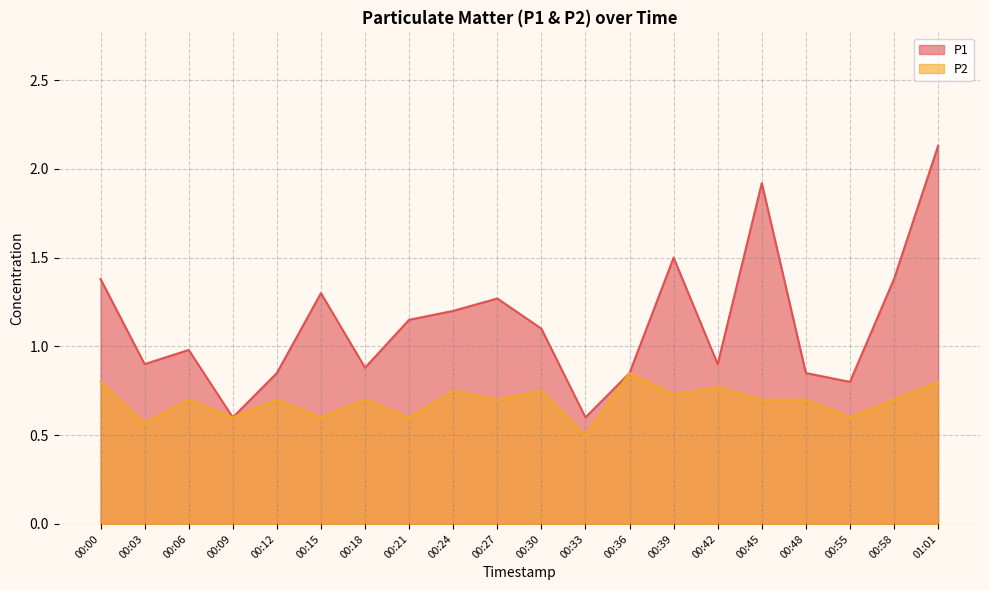

Which series has the largest range (max minus min)?

P1